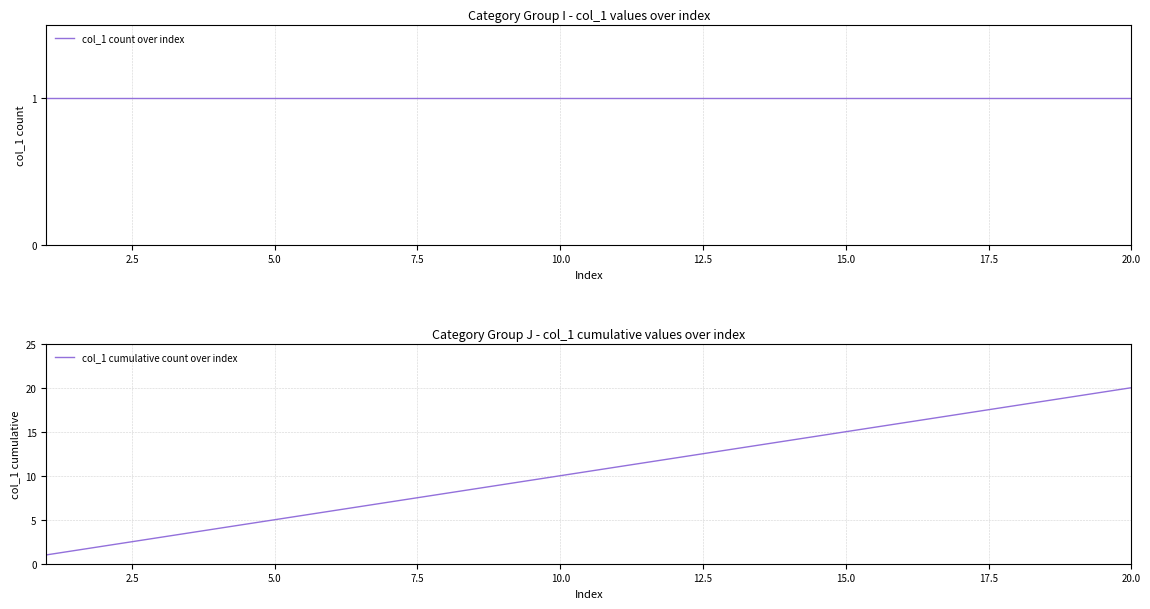

At which label does col_1 cumulative count over index reach its peak?

20.0